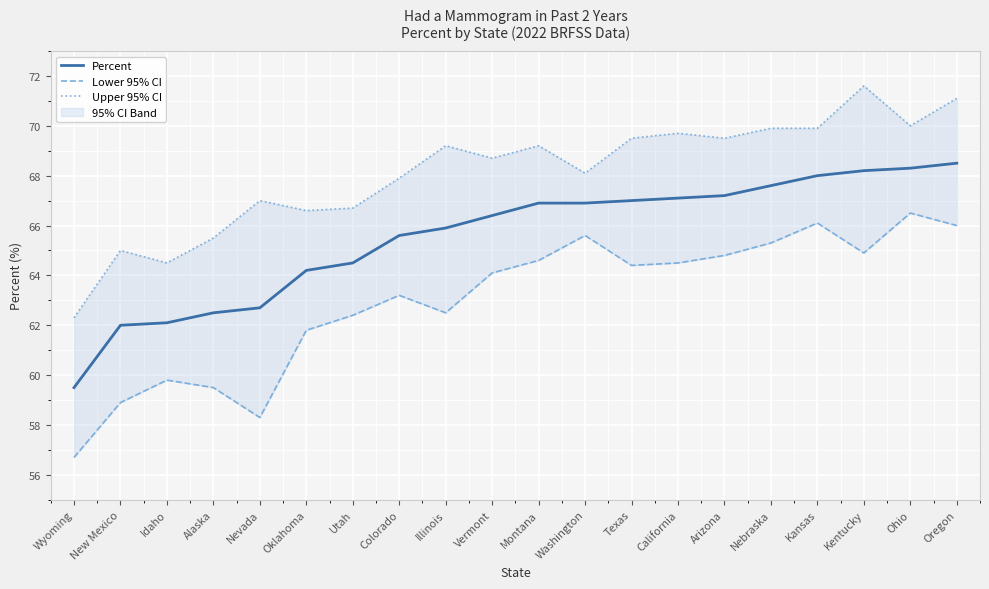

Reading left to right, what are all the values shown in this chart?

Percent: Wyoming=59.5	New Mexico=62.0	Idaho=62.1	Alaska=62.5	Nevada=62.7	Oklahoma=64.2	Utah=64.5	Colorado=65.6	Illinois=65.9	Vermont=66.4	Montana=66.9	Washington=66.9	Texas=67.0	California=67.1	Arizona=67.2	Nebraska=67.6	Kansas=68.0	Kentucky=68.2	Ohio=68.3	Oregon=68.5
Lower 95% CI: Wyoming=56.7	New Mexico=58.9	Idaho=59.8	Alaska=59.5	Nevada=58.3	Oklahoma=61.8	Utah=62.4	Colorado=63.2	Illinois=62.5	Vermont=64.1	Montana=64.6	Washington=65.6	Texas=64.4	California=64.5	Arizona=64.8	Nebraska=65.3	Kansas=66.1	Kentucky=64.9	Ohio=66.5	Oregon=66.0
Upper 95% CI: Wyoming=62.3	New Mexico=65.0	Idaho=64.5	Alaska=65.5	Nevada=67.0	Oklahoma=66.6	Utah=66.7	Colorado=67.9	Illinois=69.2	Vermont=68.7	Montana=69.2	Washington=68.1	Texas=69.5	California=69.7	Arizona=69.5	Nebraska=69.9	Kansas=69.9	Kentucky=71.6	Ohio=70.0	Oregon=71.1